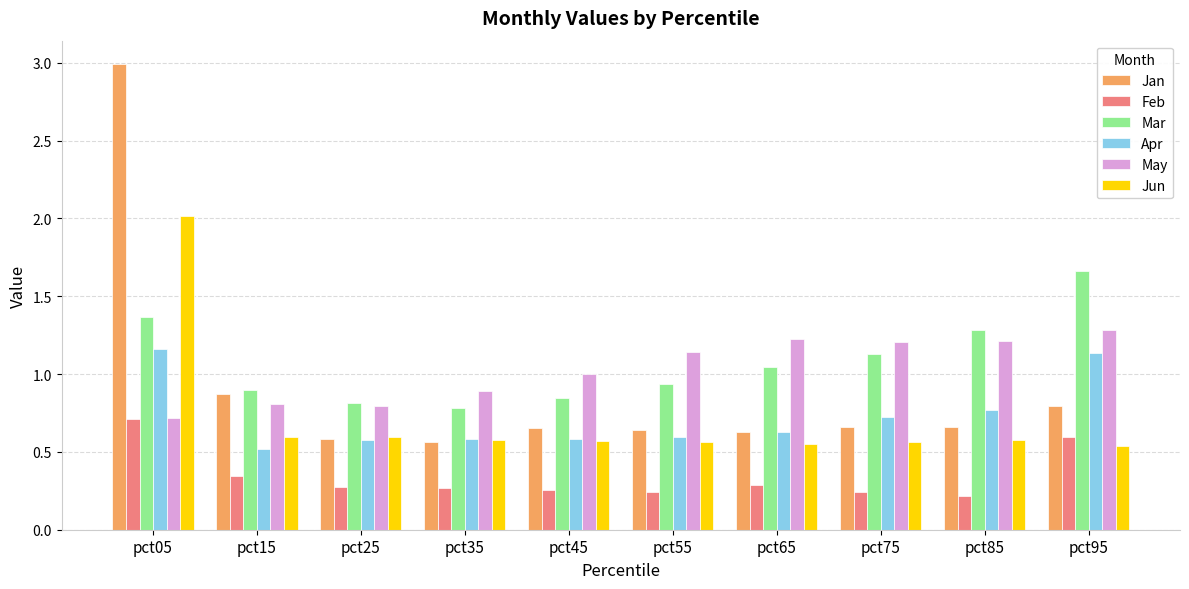

Which category has the highest value in the Apr series?

pct05